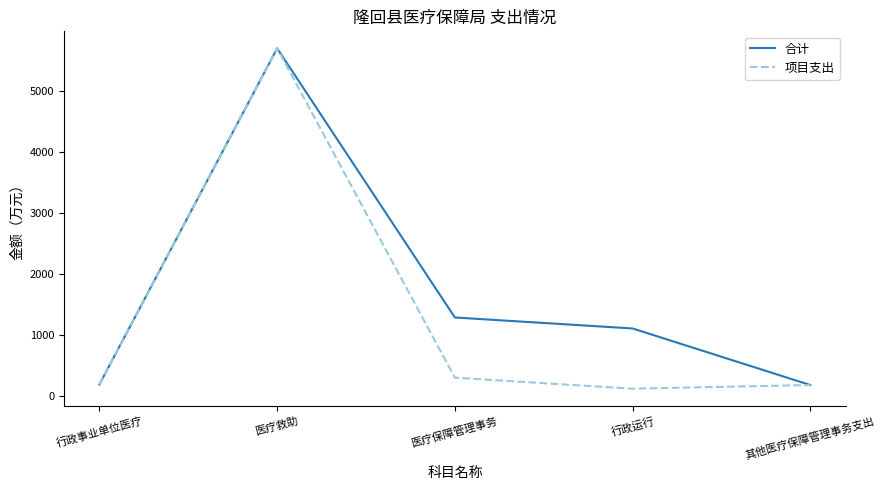

True or false: 合计 has a value of 1287.3 at 医疗保障管理事务.

True